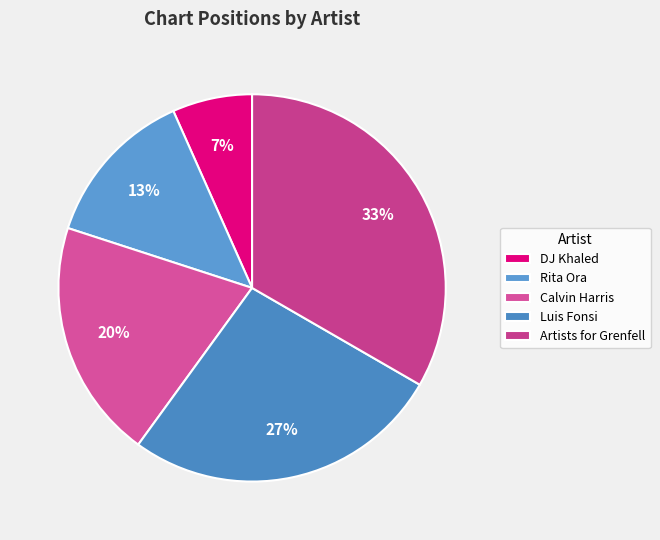

What is the change in value from DJ Khaled to Luis Fonsi?

+3